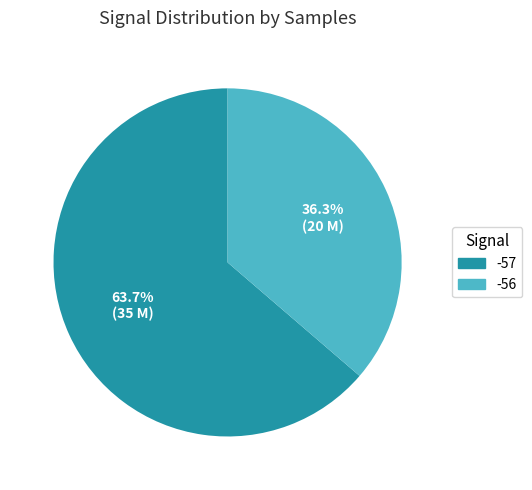

Approximately how many times larger is the value at -56 compared to -57?

0.6